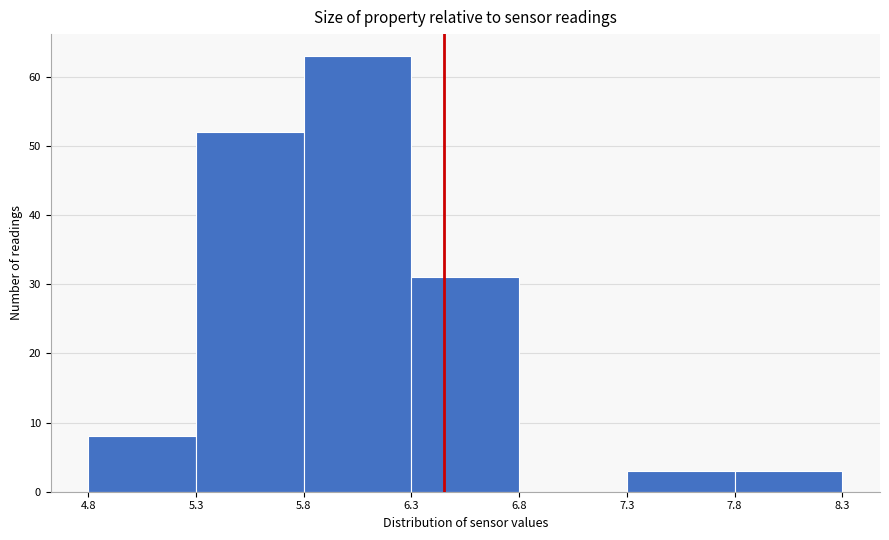

Reading right to left, what are all the values shown in this chart?

7.8=3	7.3=3	6.8=0	6.3=31	5.8=63	5.3=52	4.8=8